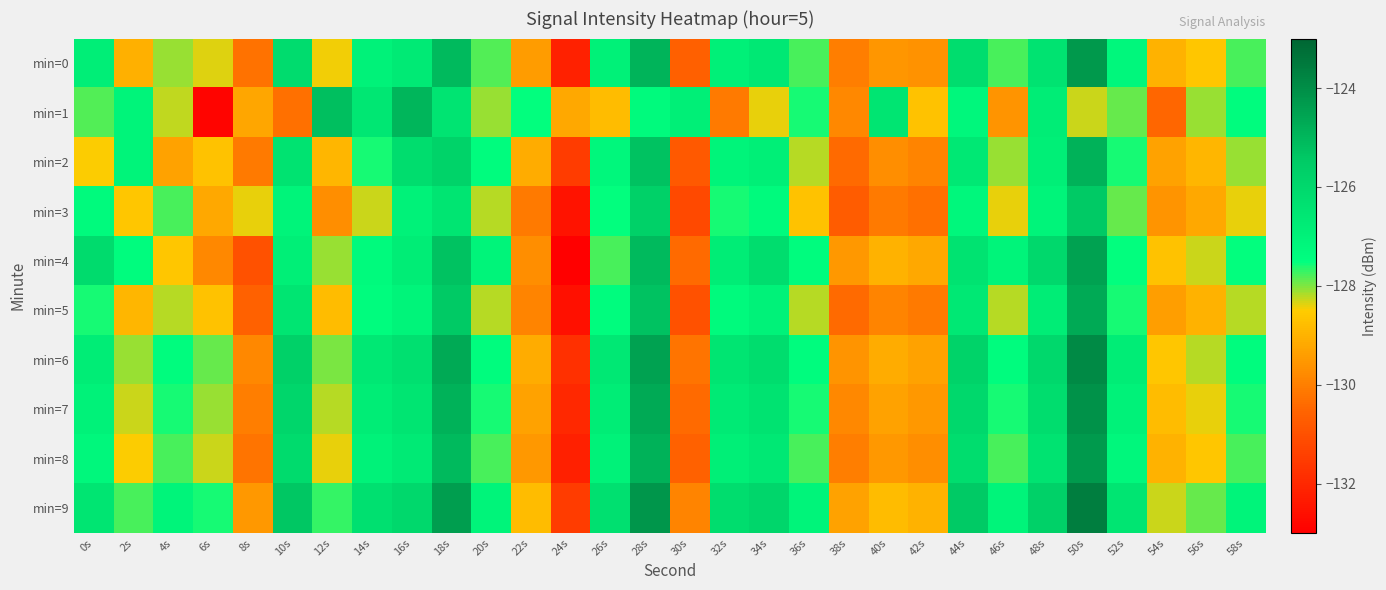

Rank the series by their maximum value, from lowest to highest.

min=3, min=1, min=2, min=5, min=4, min=8, min=0, min=7, min=6, min=9